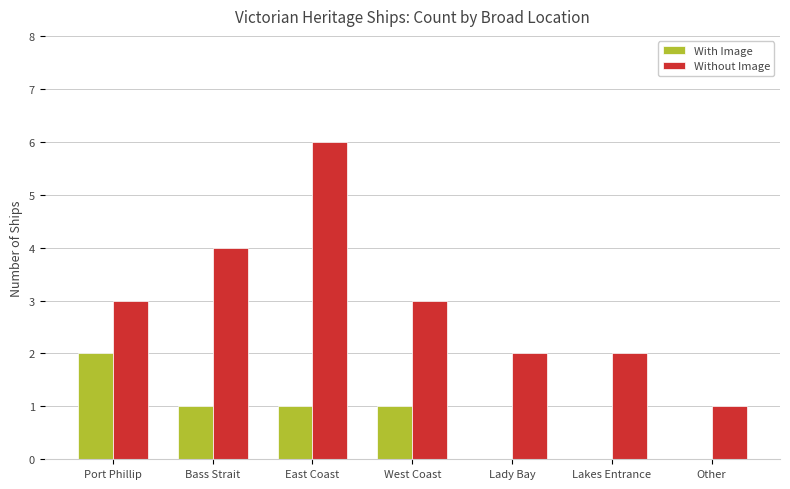

What is the maximum value for With Image?

2